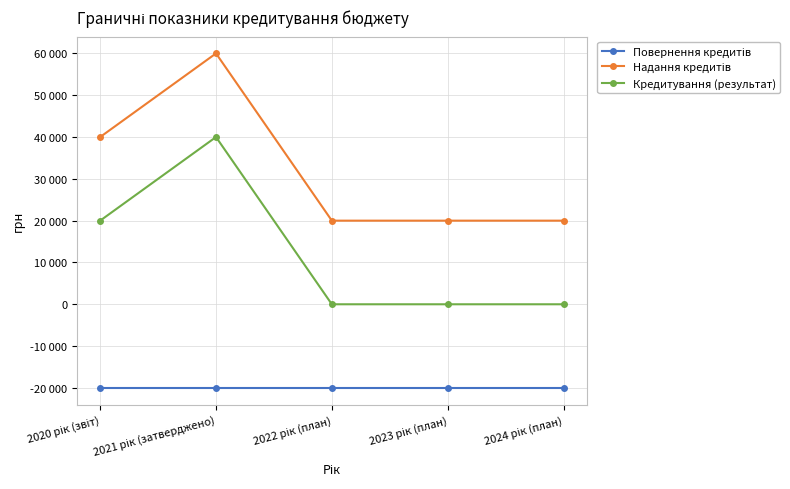

Rank the categories by Повернення кредитів value from lowest to highest.

2020 рік (звіт), 2021 рік (затверджено), 2022 рік (план), 2023 рік (план), 2024 рік (план)